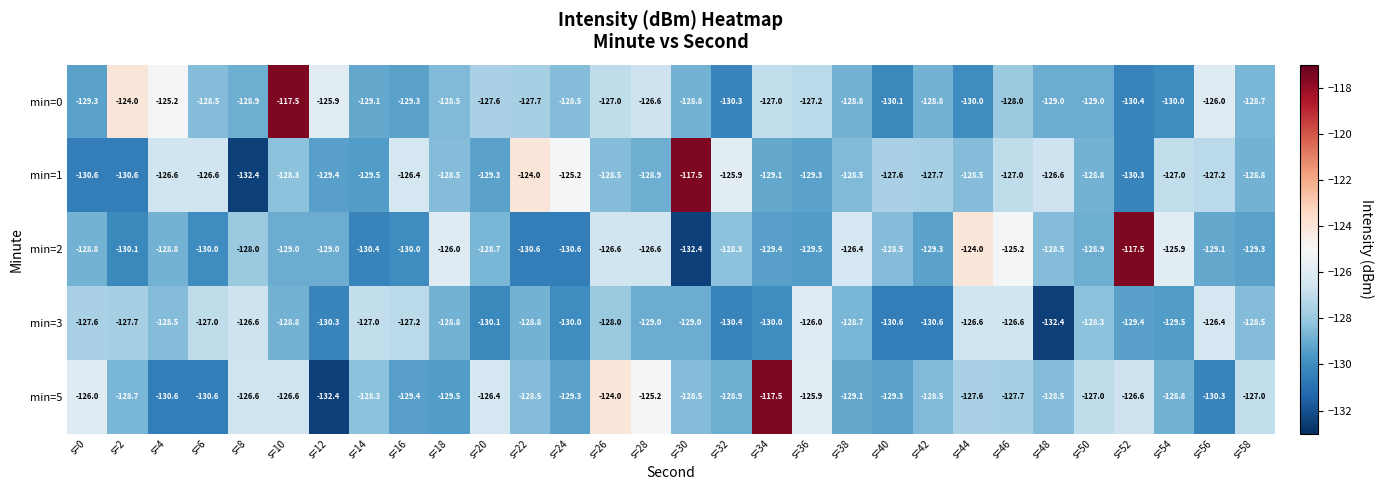

What is the minimum value for min=3?

-132.4